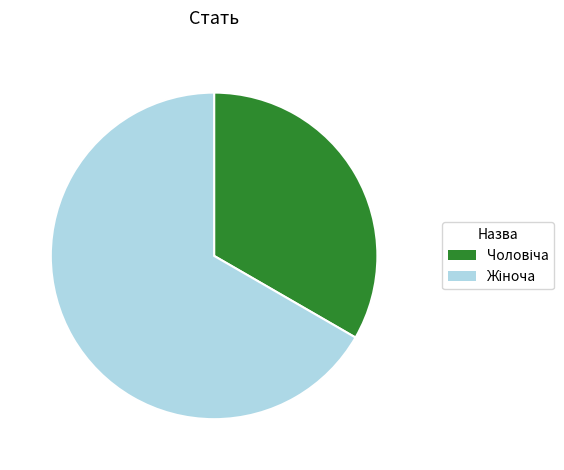

Is there any slice that represents more than half of the pie?

Yes